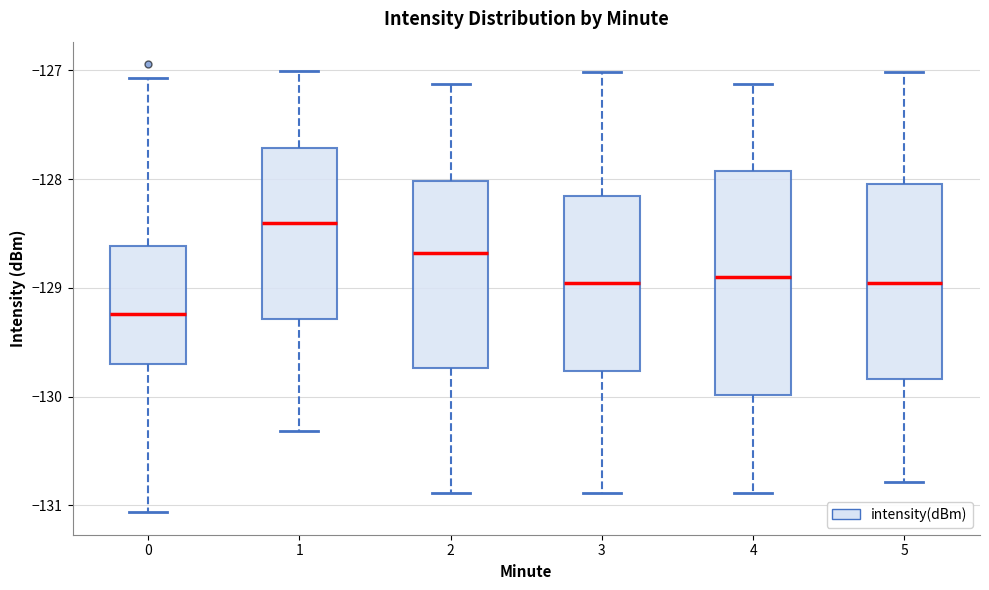

Comparing the boxes themselves (not the whiskers), which one is the tallest?

4